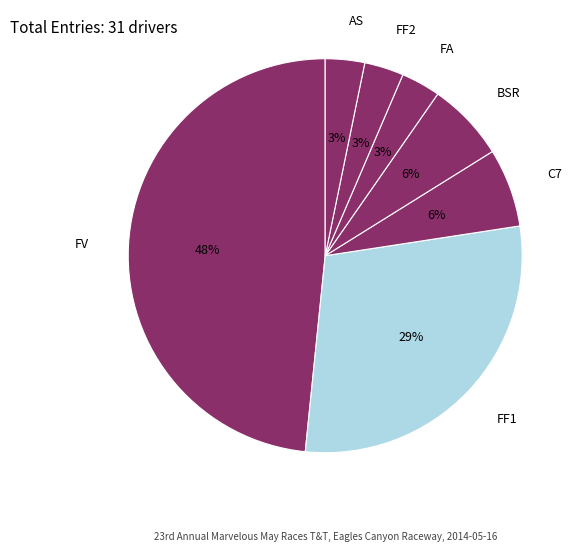

Do FA and BSR together represent more than half of the pie?

No